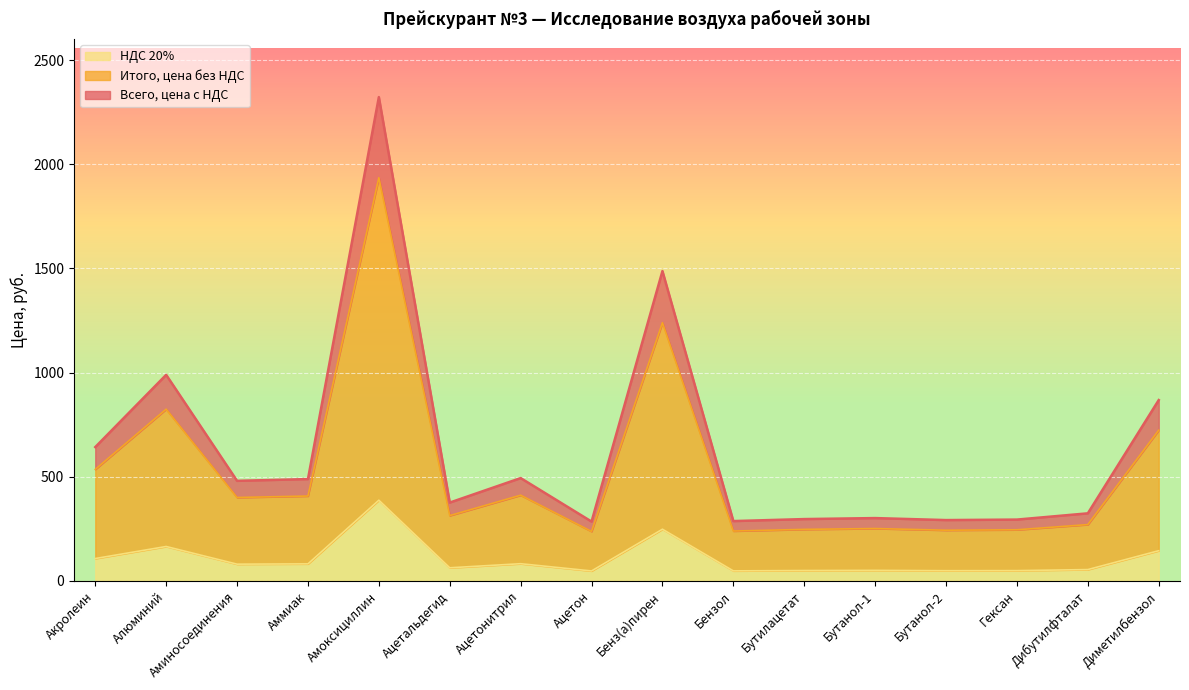

Rank the categories by Всего, цена с НДС value from highest to lowest.

Амоксициллин, Бенз(а)пирен, Алюминий, Диметилбензол, Акролеин, Ацетонитрил, Аммиак, Аминосоединения, Ацетальдегид, Дибутилфталат, Бутанол-1, Бутилацетат, Гексан, Бутанол-2, Бензол, Ацетон